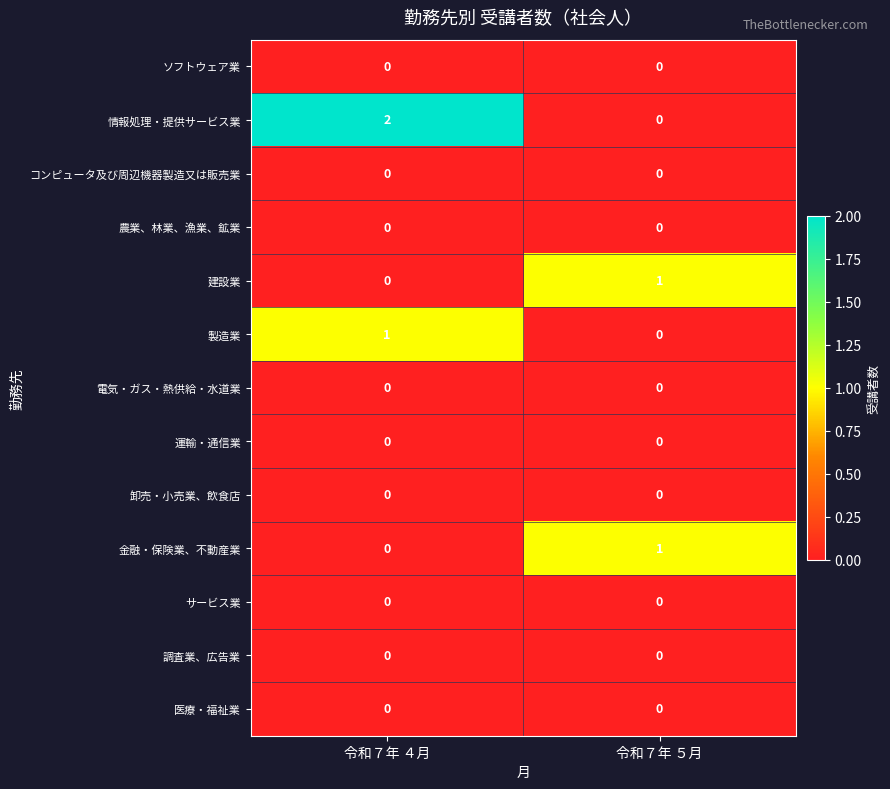

Rank the categories by 金融・保険業、不動産業 value from lowest to highest.

令和７年 ４月, 令和７年 ５月